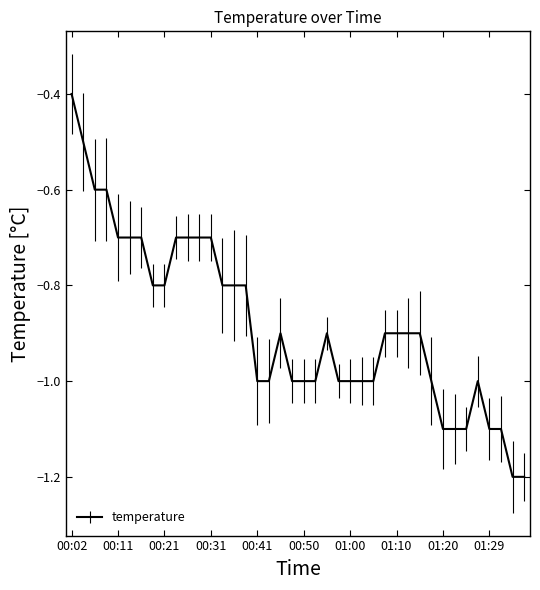

What is the greatest value displayed?

-0.4